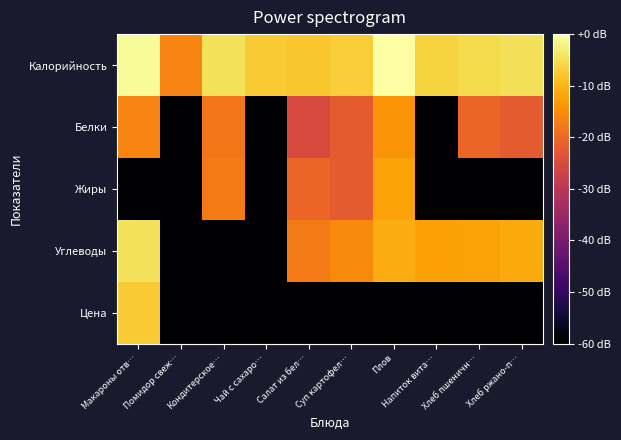

Which series changed the most between Помидор свеж… and Суп картофел…?

Углеводы